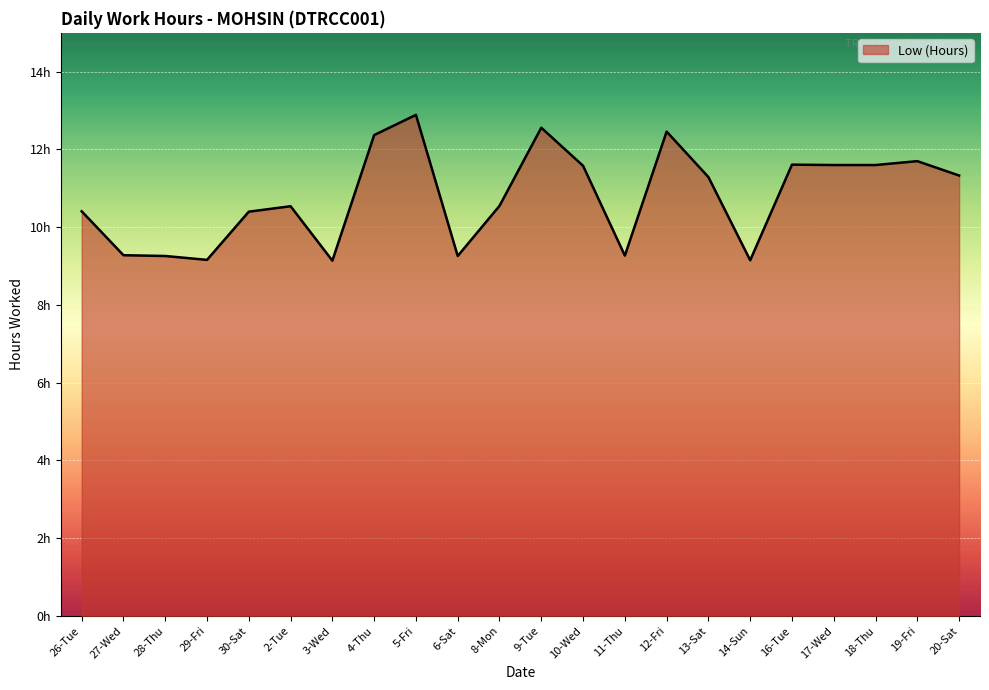

What is the label of the 22nd point from the left?

20-Sat